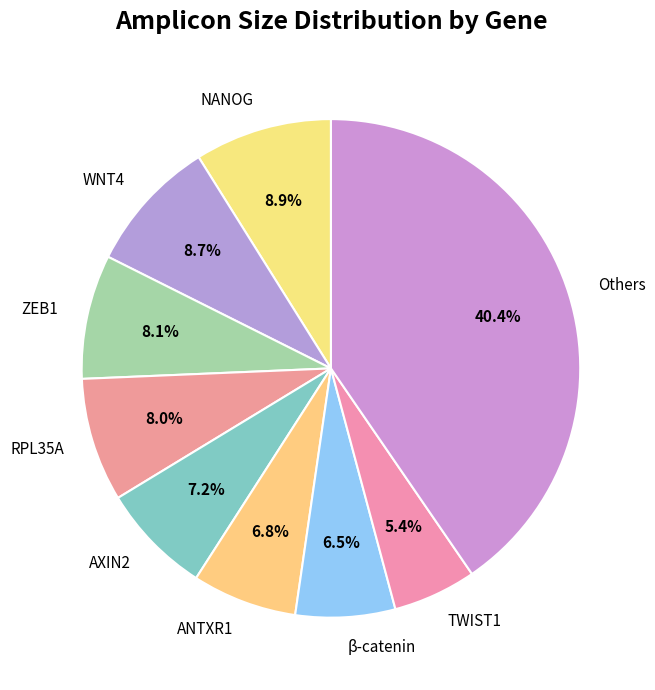

Does NANOG represent more than half of the total?

No